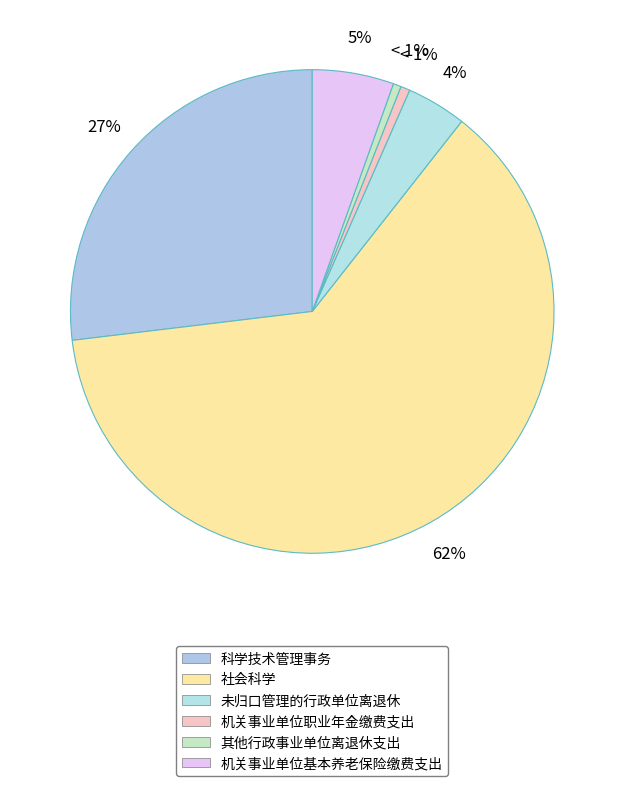

Count the number of slices in the pie.

6